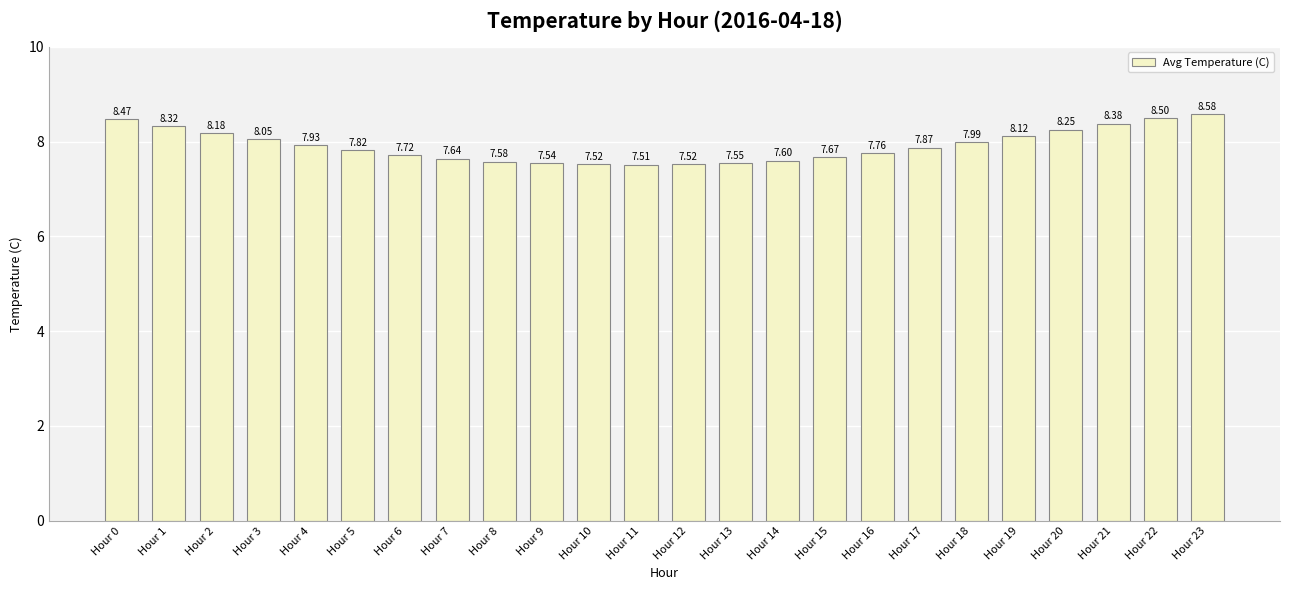

The chart shows a value of 8.5 at Hour 22. True or false?

True